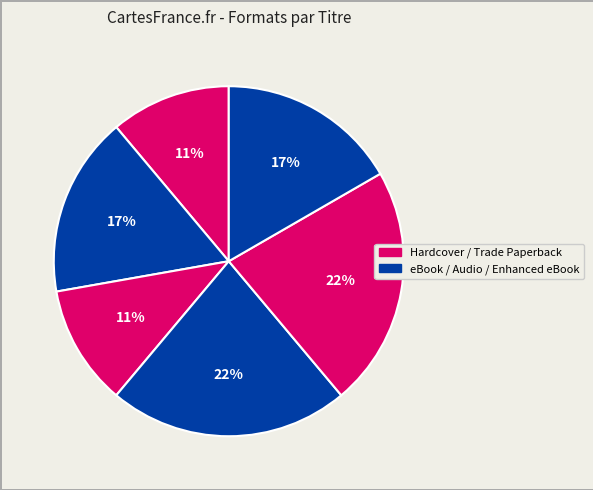

To the nearest percent, what is the difference between the largest and smallest slice percentages?

11%